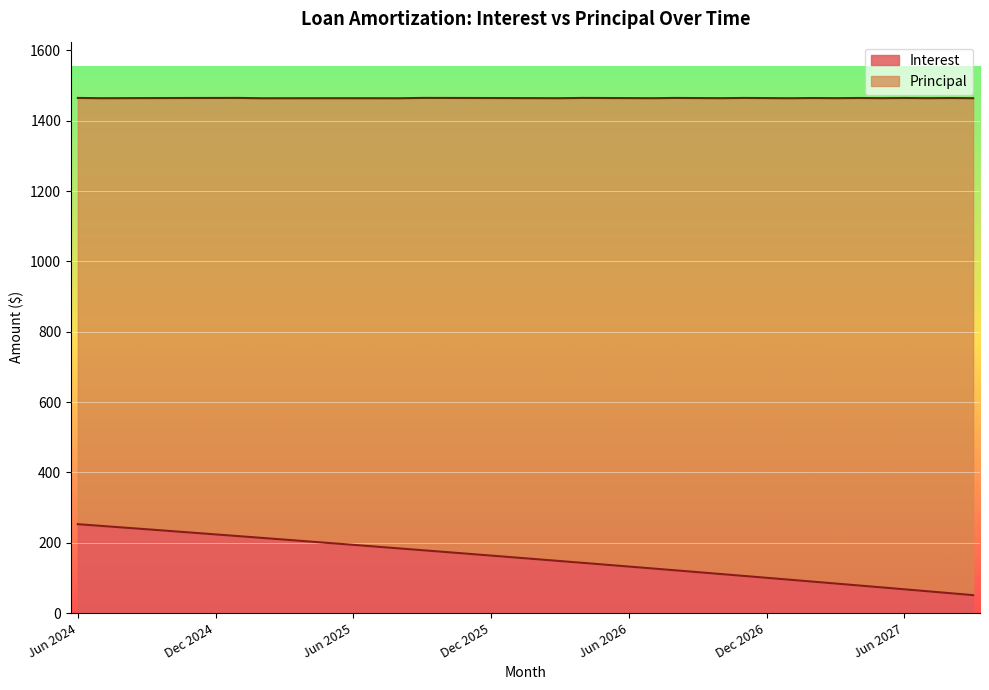

Approximately how many times larger is the value at Jul 2025 compared to Jan 2026?

1.2